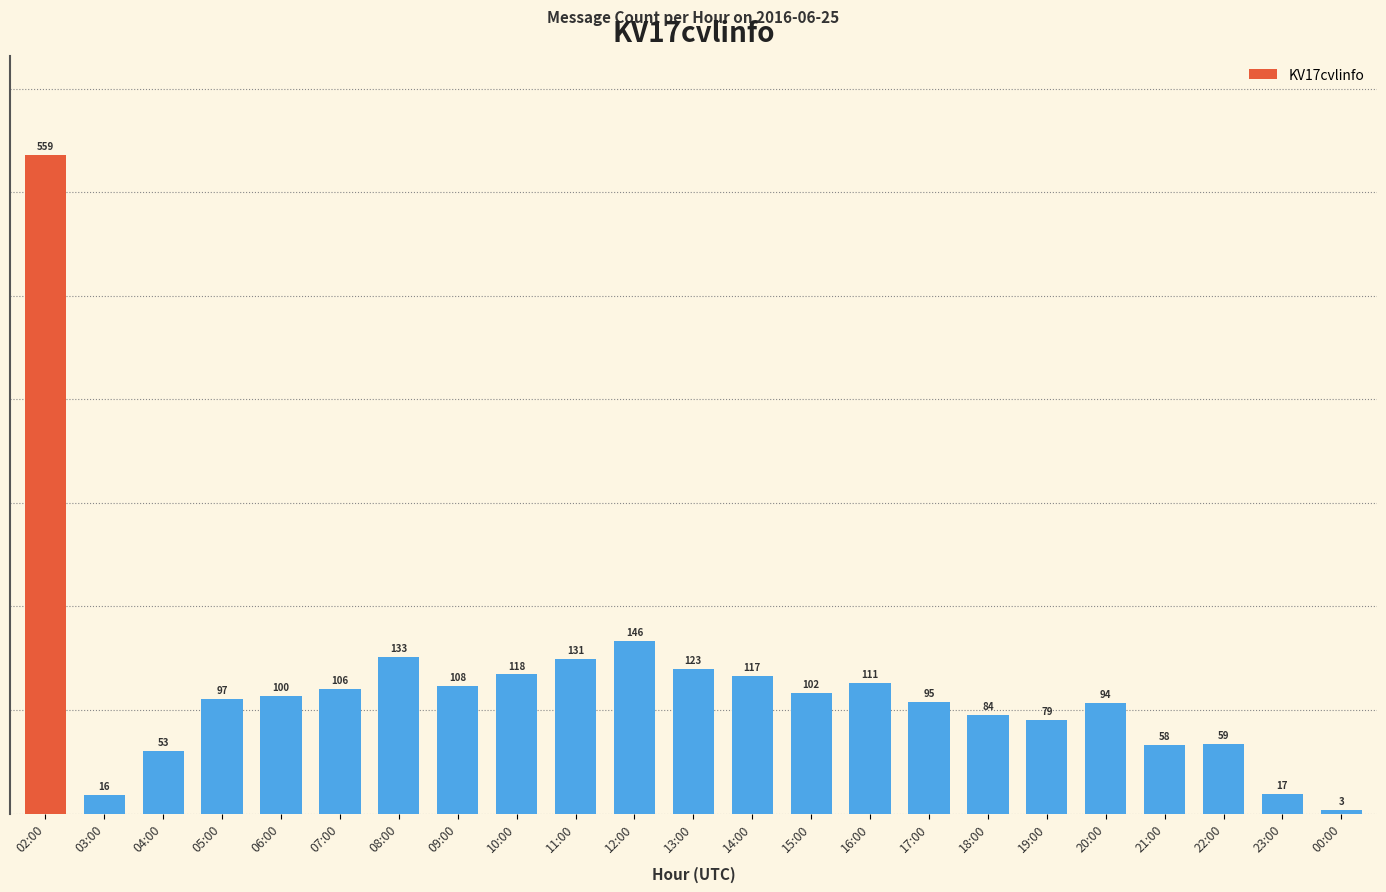

How many values are below 100?

11